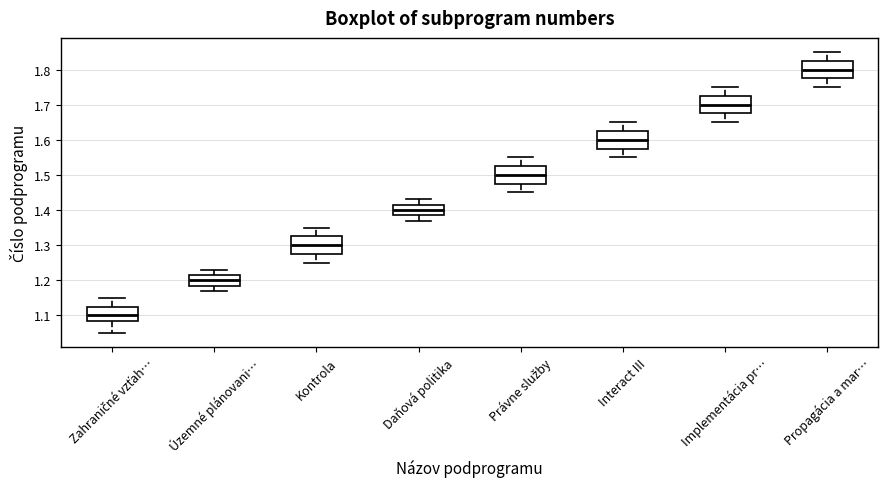

Reading left to right, read every box against the y-axis: the position of its median line, the range the box covers, and the ends of its whiskers. The values are not printed on the chart, so give them approximately, as read against the axis.

Zahraničné vzťah…: median 1.10, box 1.09 to 1.13, whiskers 1.05 to 1.15
Územné plánovani…: median 1.20, box 1.19 to 1.22, whiskers 1.17 to 1.23
Kontrola: median 1.30, box 1.28 to 1.33, whiskers 1.25 to 1.35
Daňová politika: median 1.40, box 1.39 to 1.42, whiskers 1.37 to 1.43
Právne služby: median 1.50, box 1.48 to 1.53, whiskers 1.45 to 1.55
Interact III: median 1.60, box 1.58 to 1.63, whiskers 1.55 to 1.65
Implementácia pr…: median 1.70, box 1.68 to 1.73, whiskers 1.65 to 1.75
Propagácia a mar…: median 1.80, box 1.78 to 1.83, whiskers 1.75 to 1.85